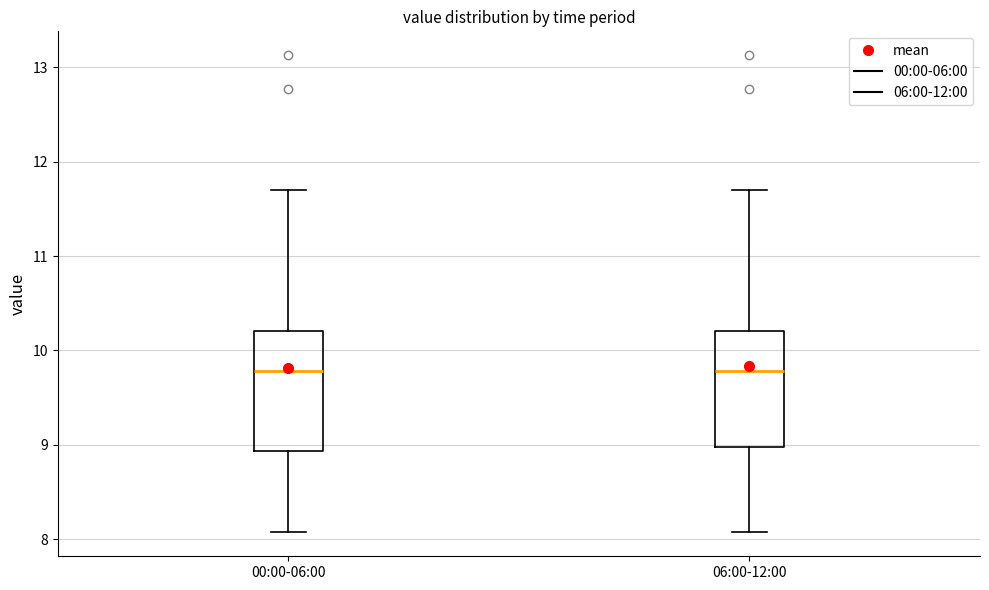

Where does the upper whisker of the box for 00:00-06:00 end on the y-axis? The values are not printed on the chart, so give them approximately, as read against the axis.

11.7